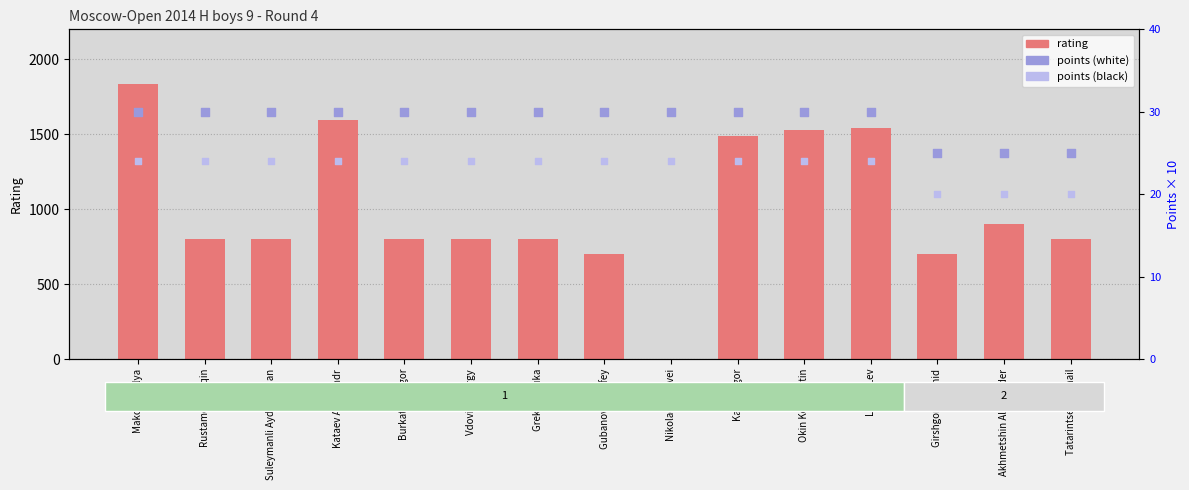

Is the value of points (white) at Tatarintsev Mikhail greater than the value of rating (white) at Girshgorn Leonid?

No